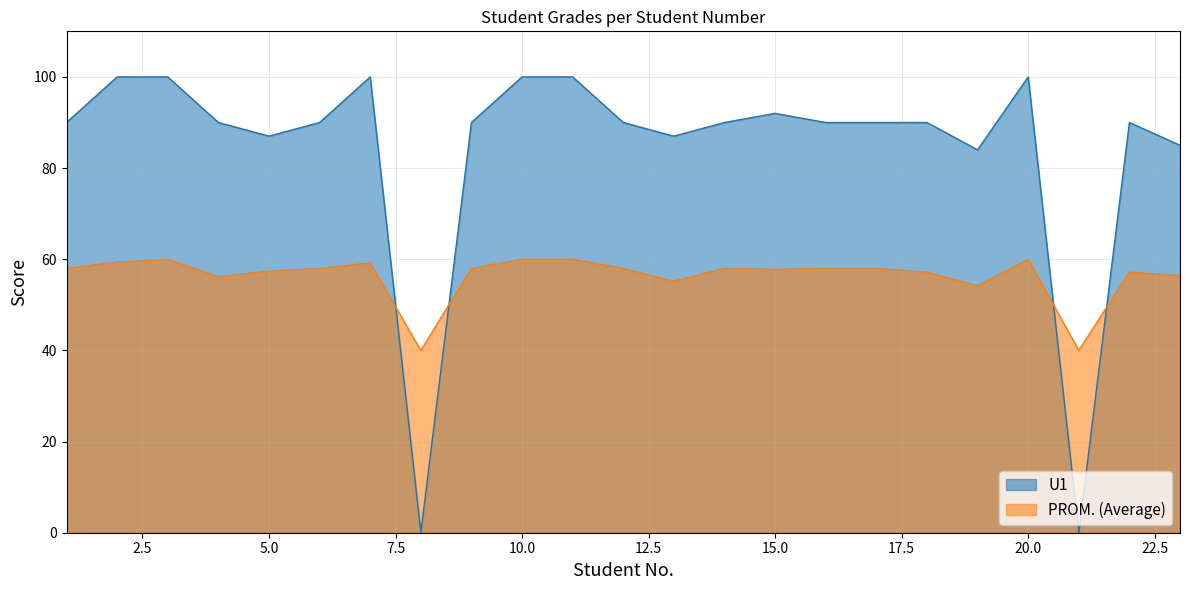

How many categories are shown in the chart?

23